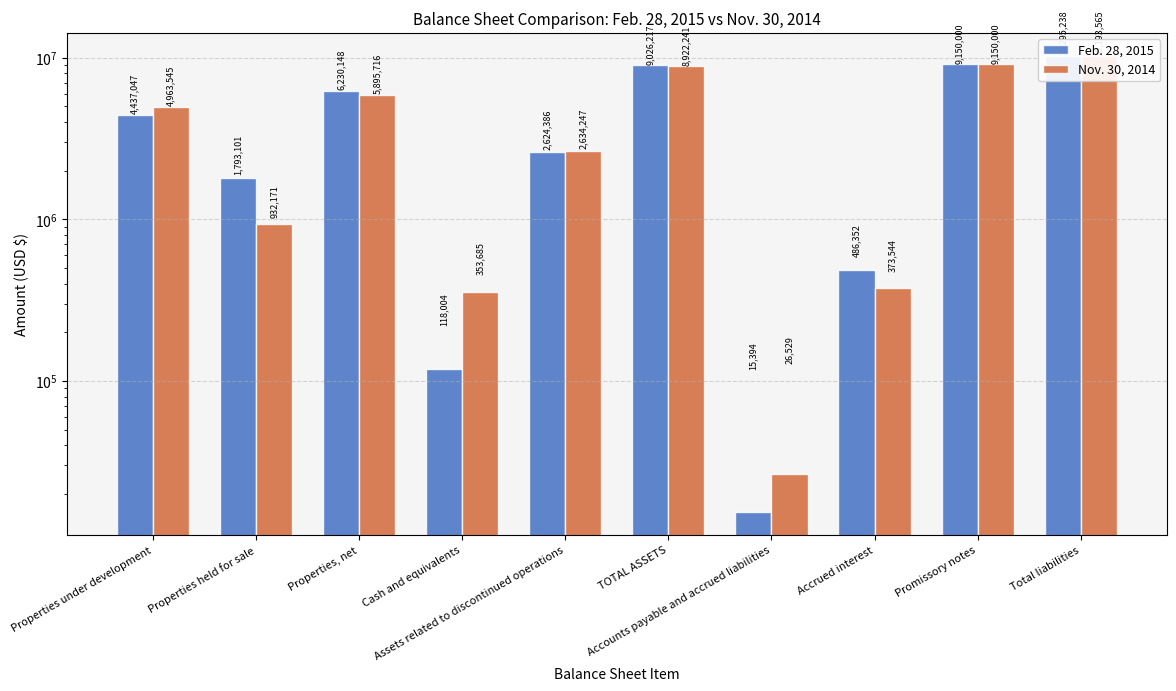

Which label corresponds to the smallest value in the chart?

Accounts payable and accrued liabilities